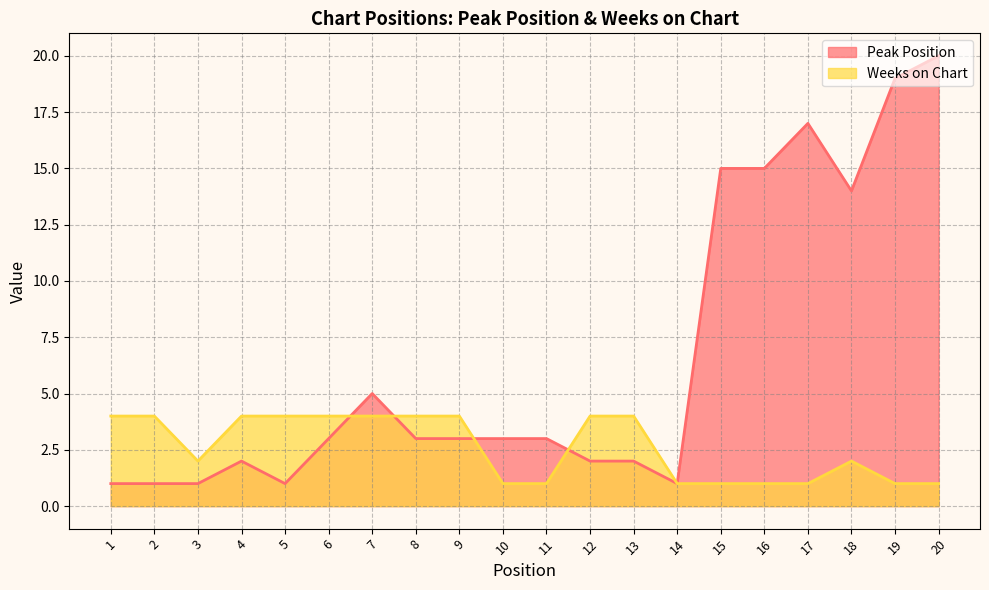

At which label is Weeks on Chart closest to 2?

3